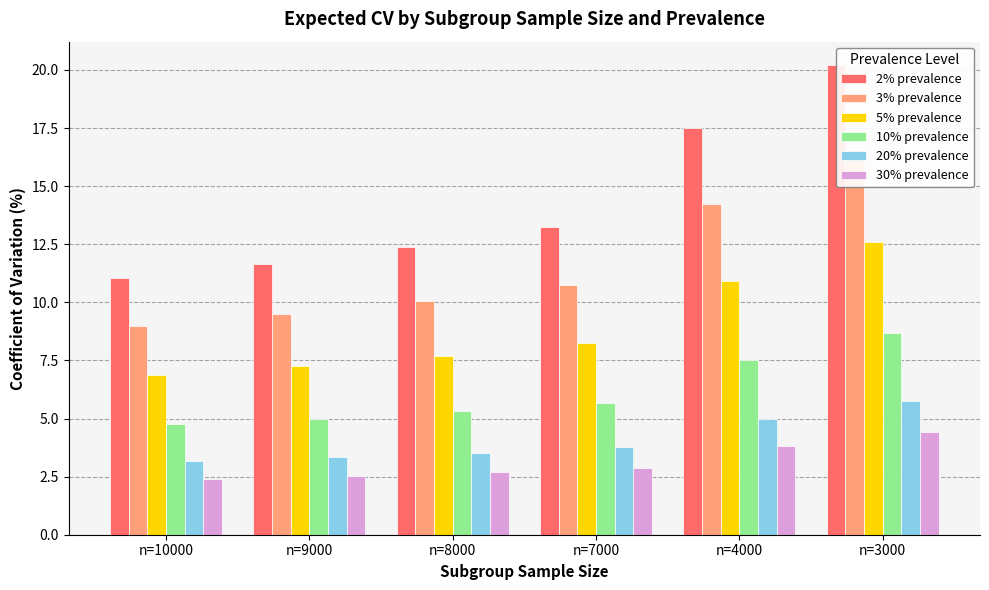

How many data points in 5% prevalence are less than 8?

3